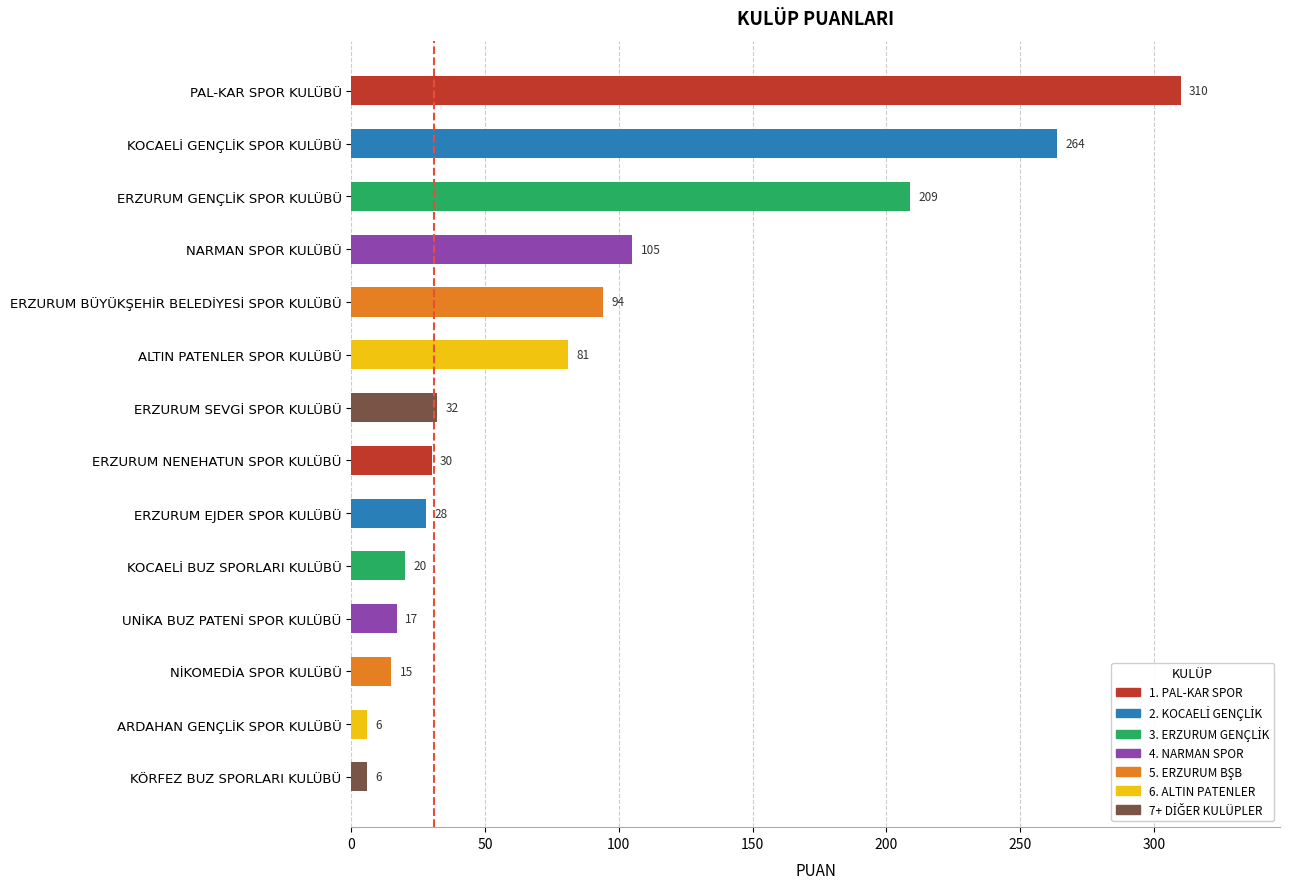

Does the chart contain stacked bars?

No